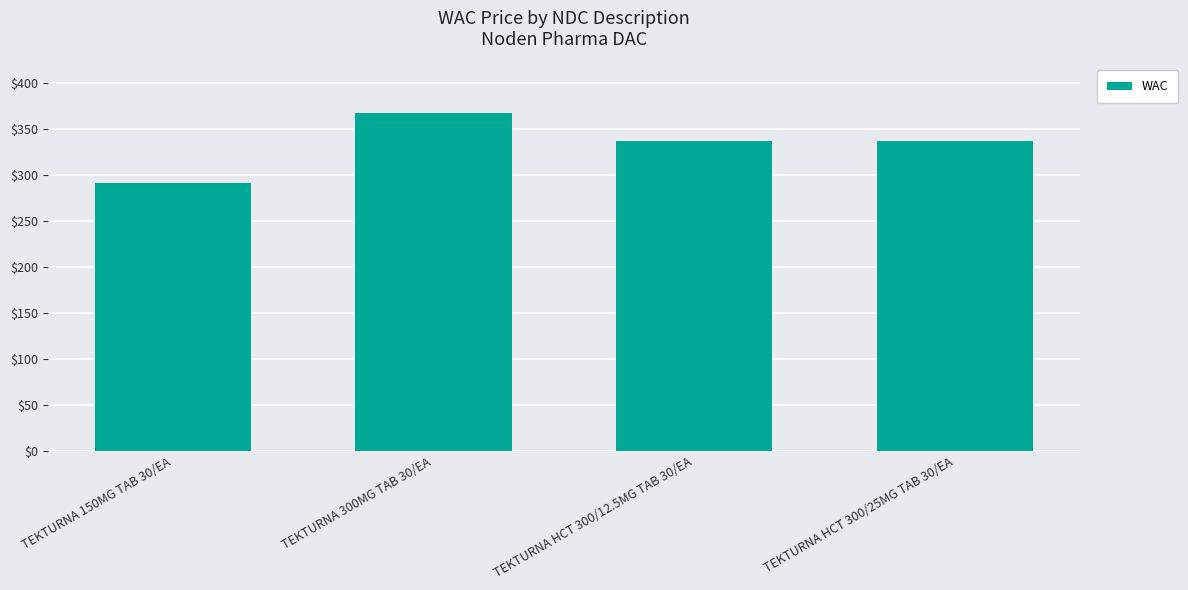

What position from the right is TEKTURNA HCT 300/12.5MG TAB 30/EA?

2